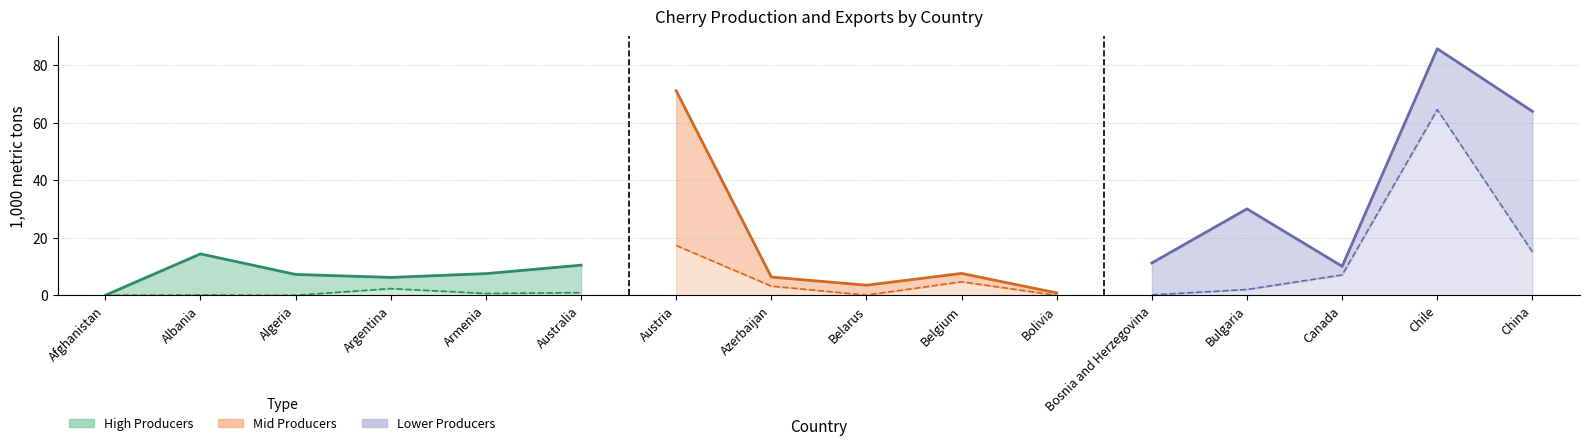

What is the sum of all values?

45.9